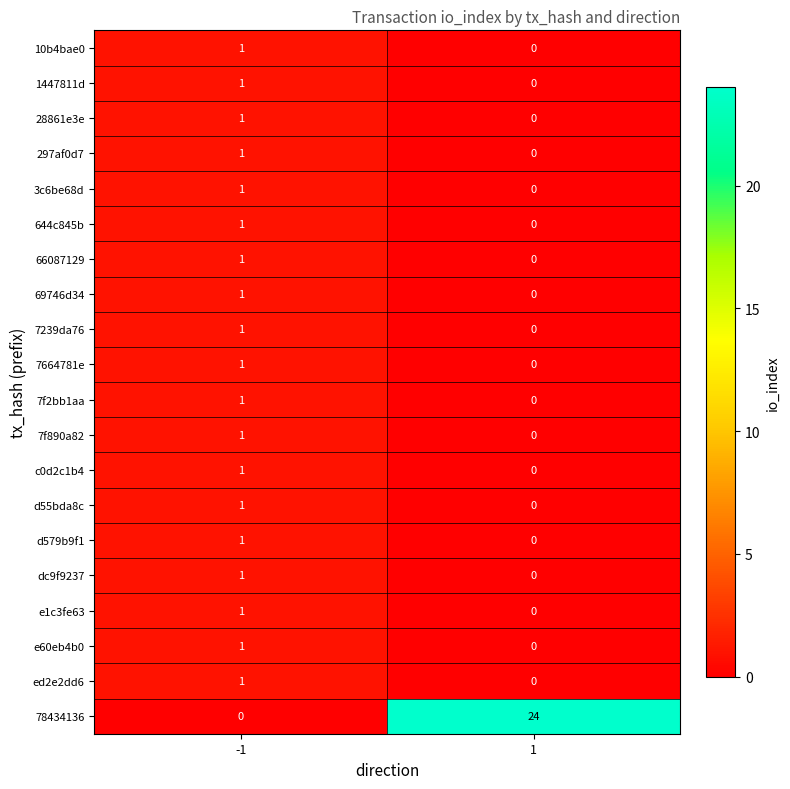

True or false: 28861e3e has a value of -1 at 1.

False